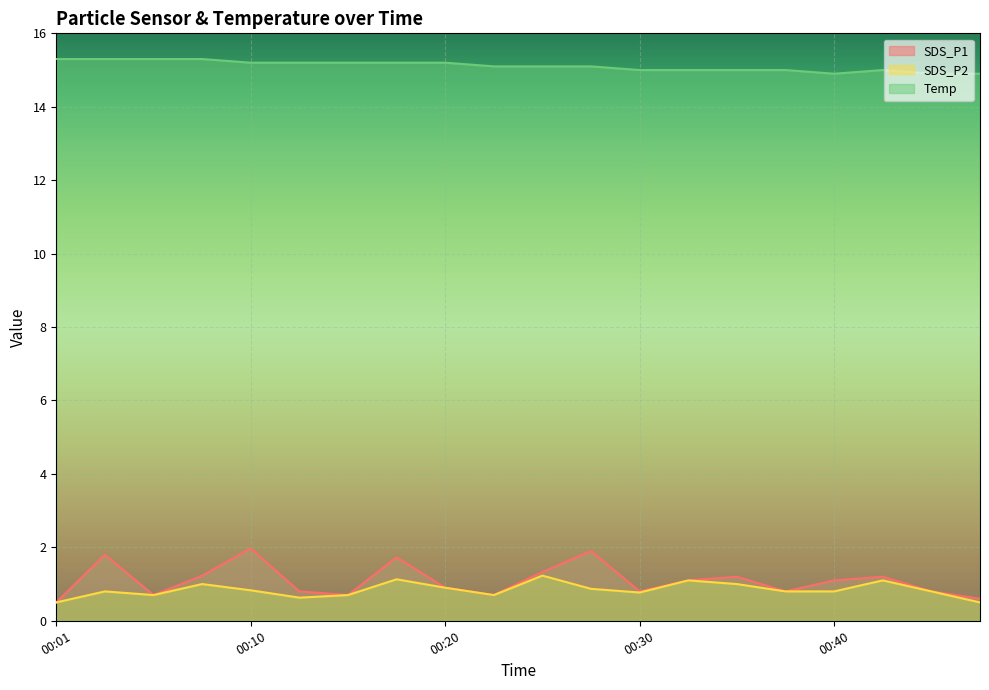

Between 00:32 and 00:40, which series saw the biggest shift?

SDS_P2